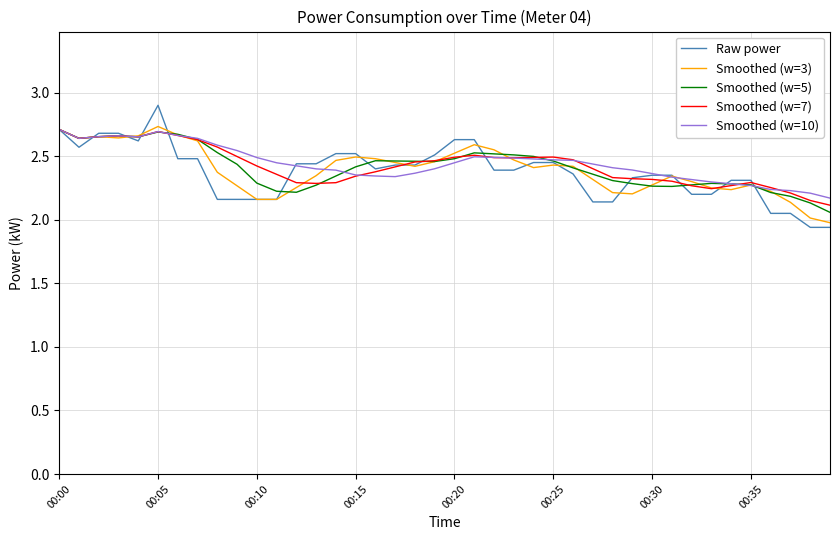

Which series has the largest range (max minus min)?

Raw power